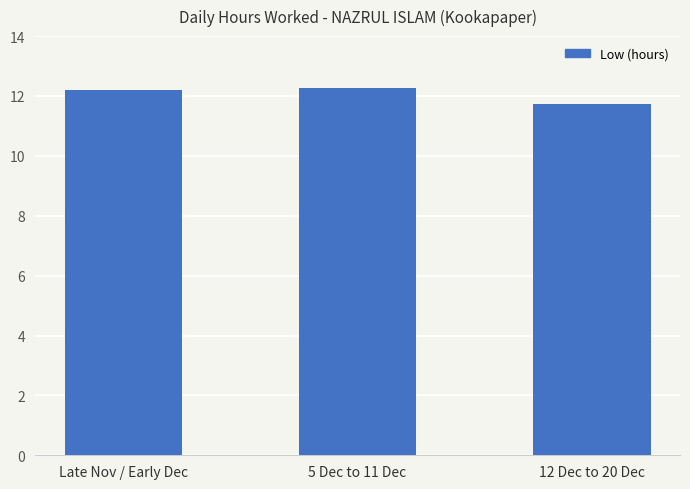

Reading left to right, list all the values displayed in this chart.

12.2	12.3	11.7